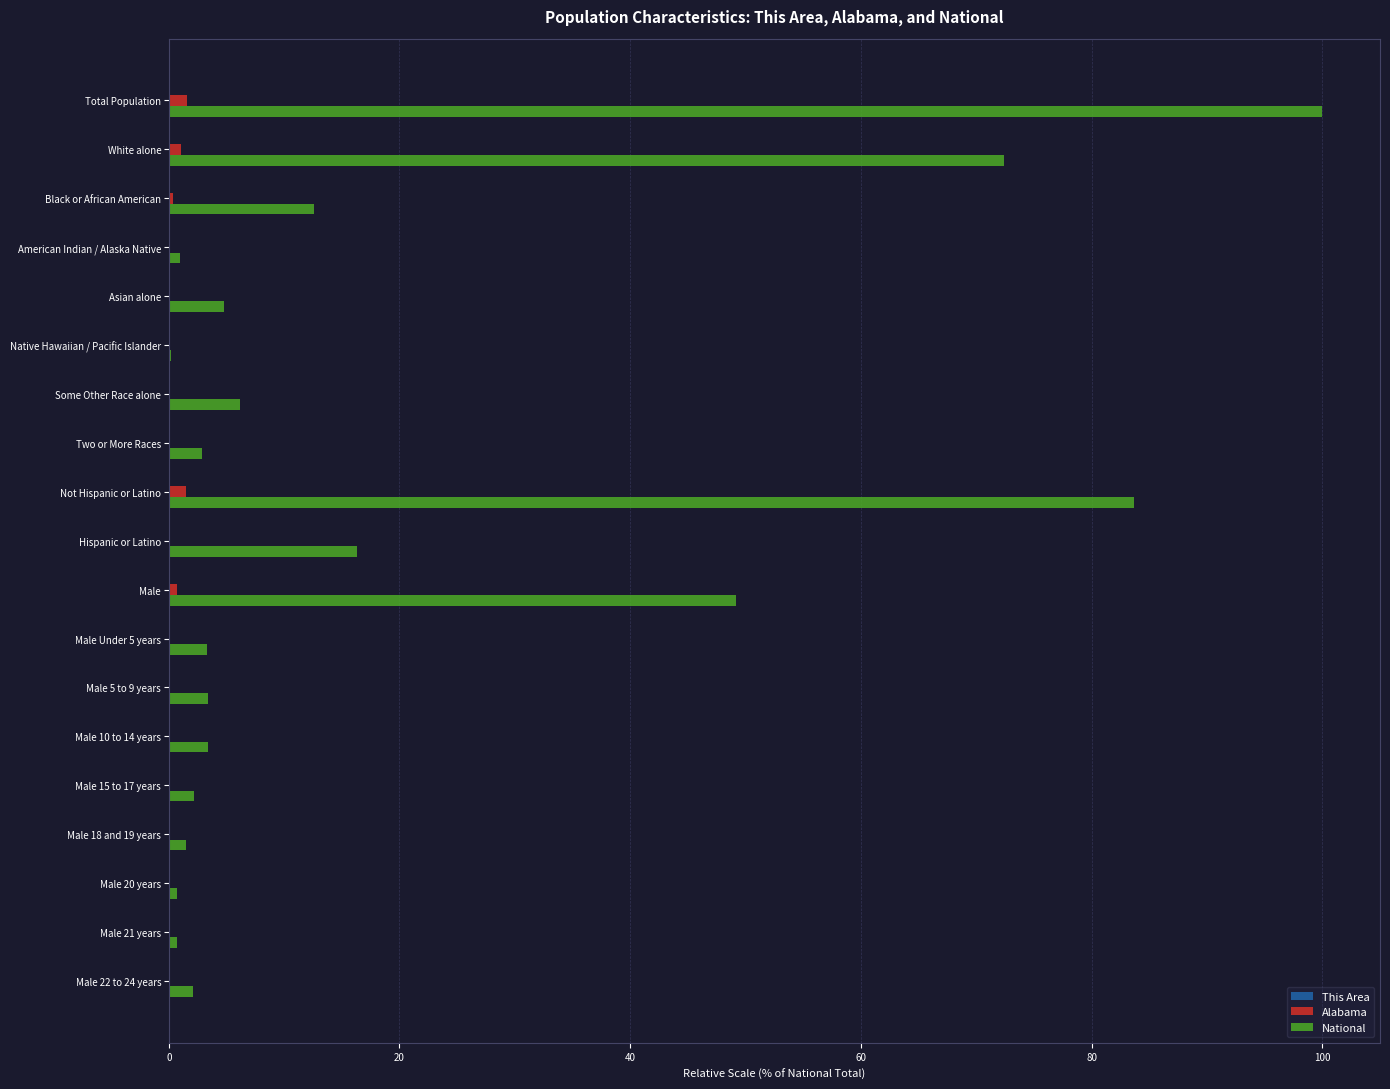

Is it true that Alabama equals 0.0 at Male 20 years?

True